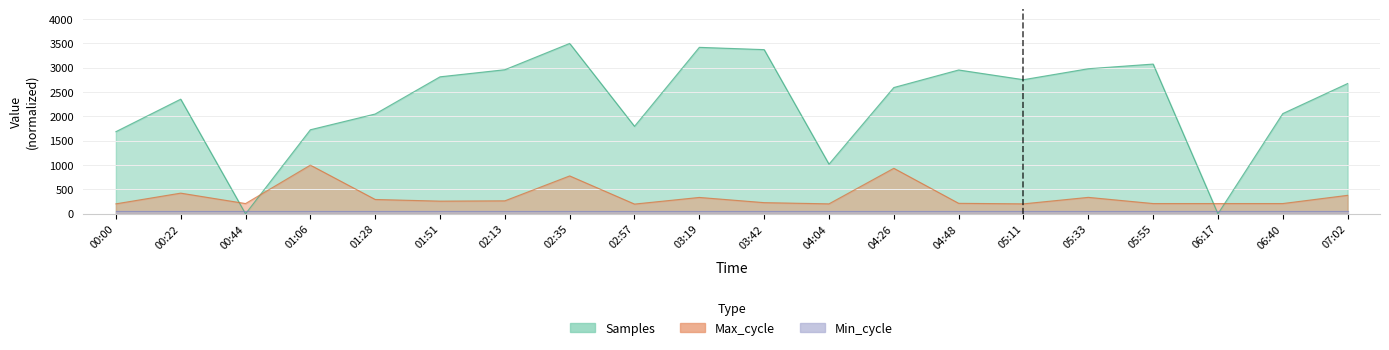

What is the average value of the Samples series?

2289.8